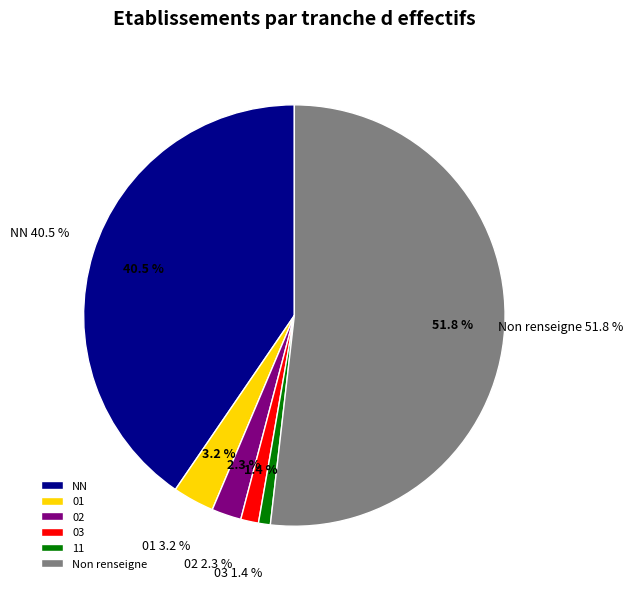

True or false: 02 accounts for 2% of the total.

True